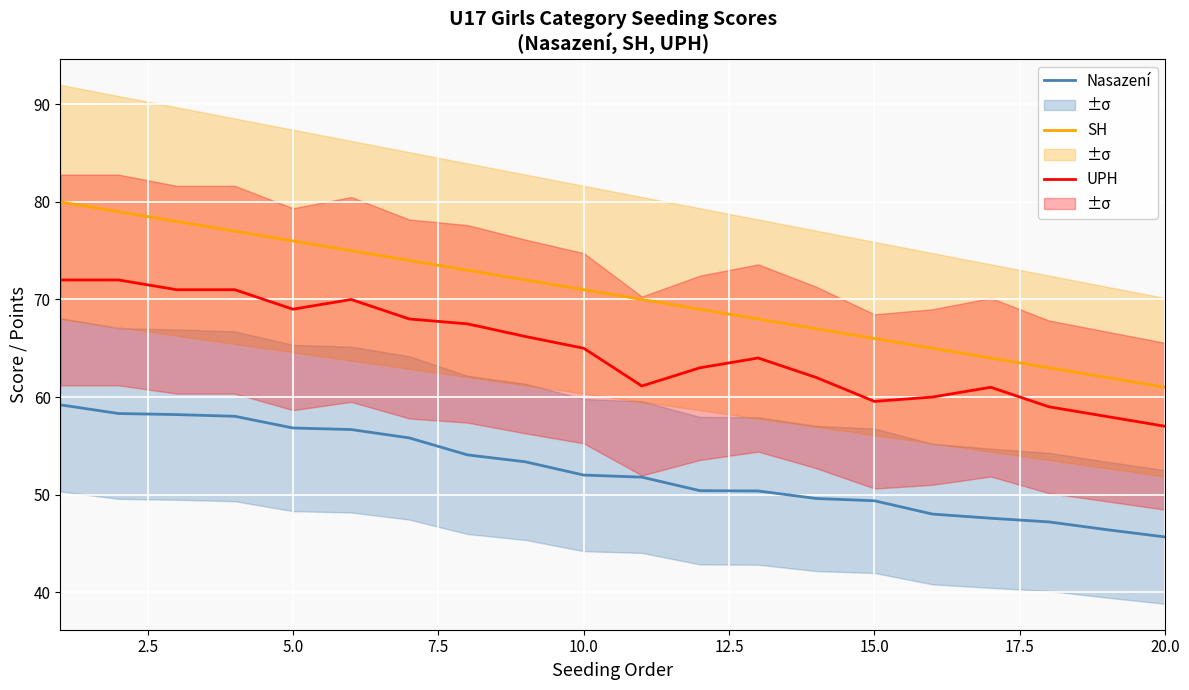

The UPH series shows 109.3 at 5.0. True or false?

False